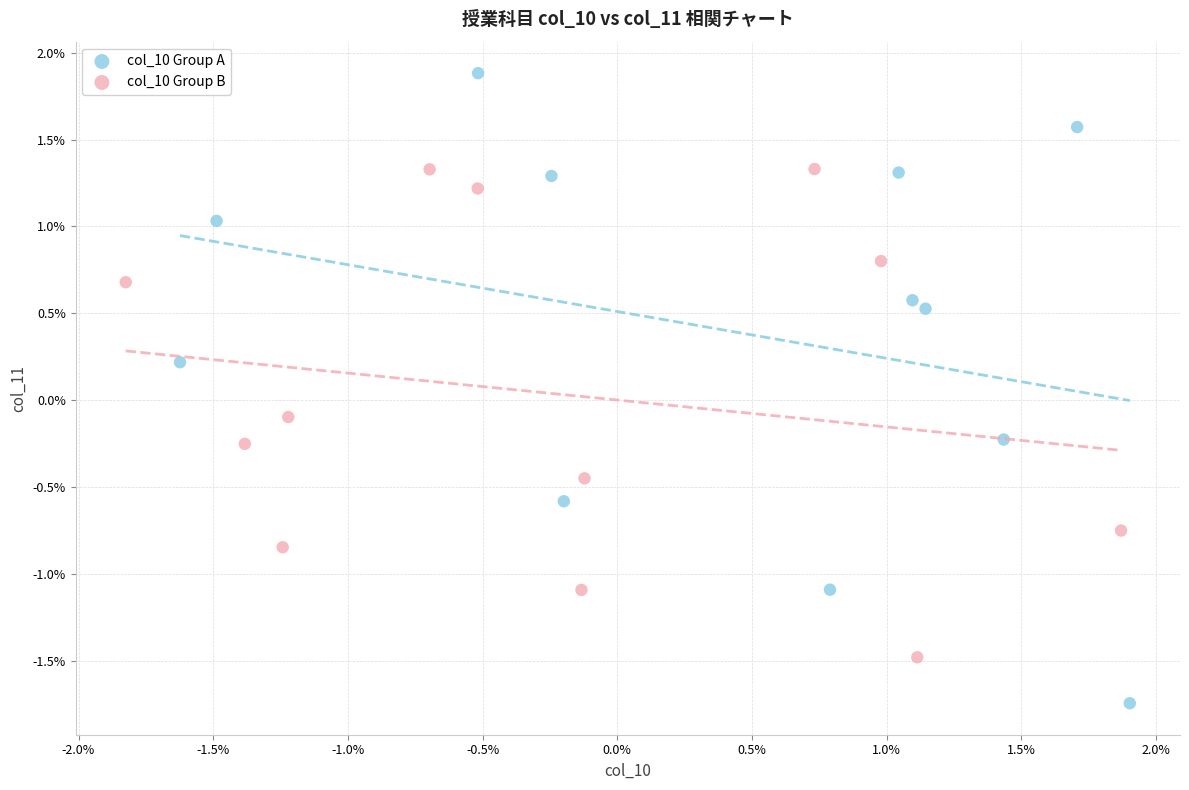

Which series reaches the minimum Y coordinate?

col_10 Group A